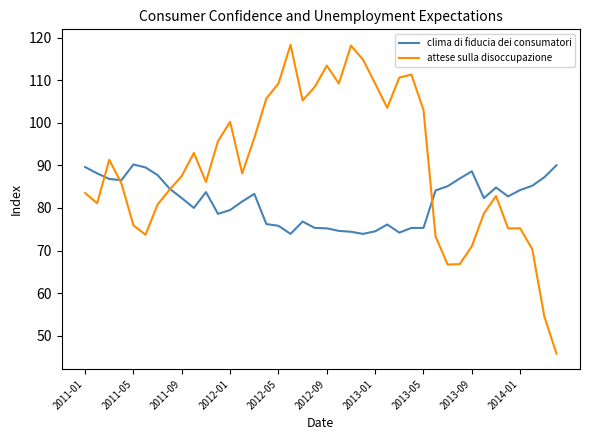

What is the maximum value shown in the chart?

118.3